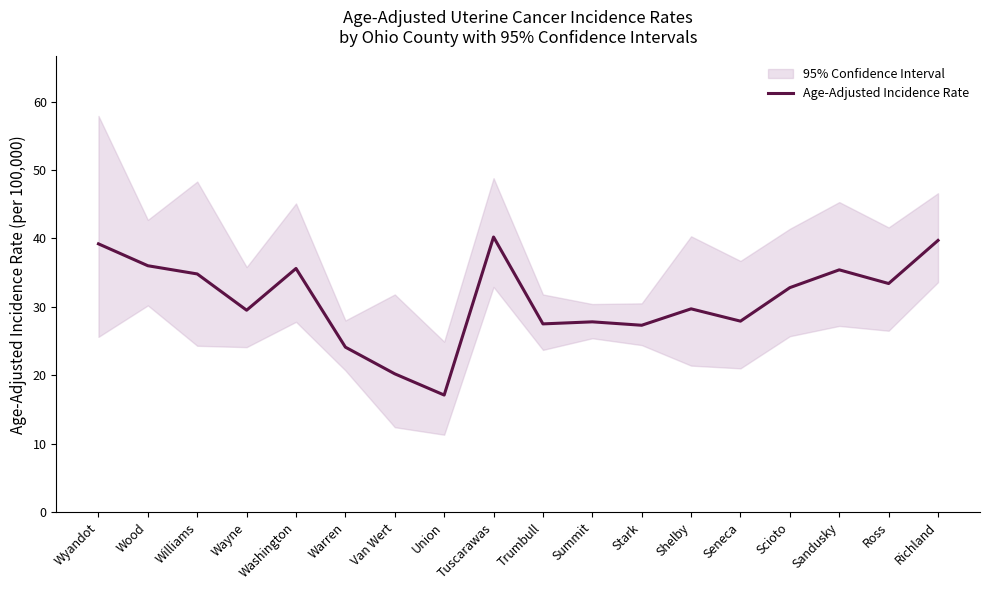

What is the difference between the values at Union and Wyandot?

22.1